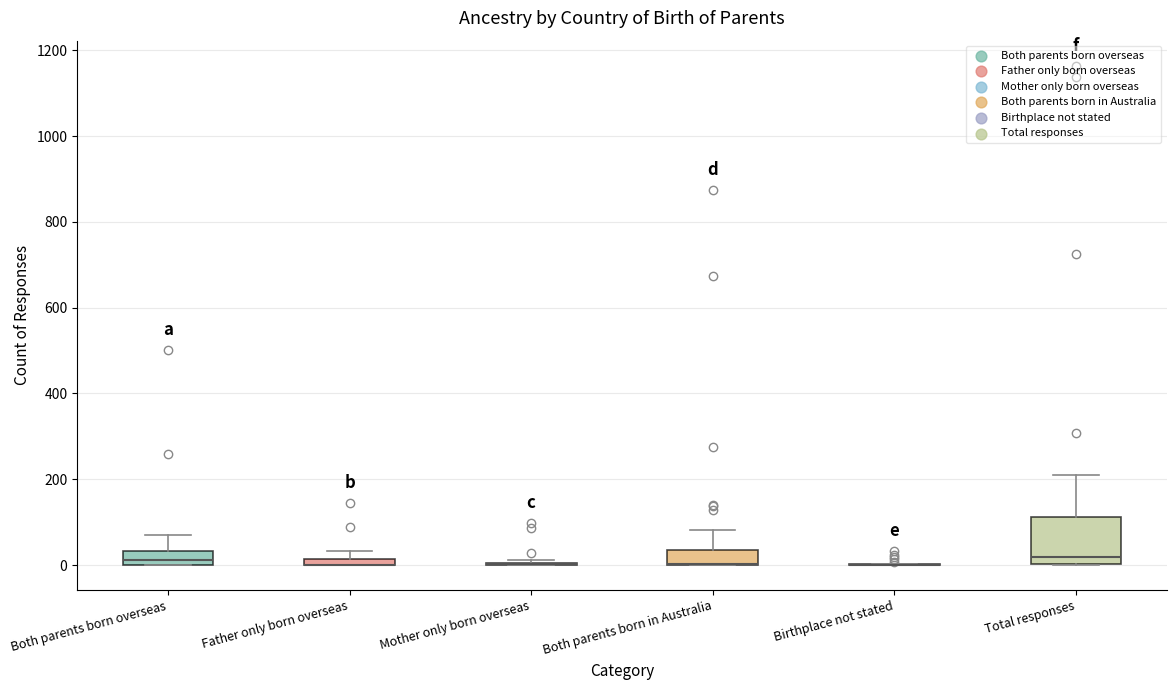

Which box is the tallest, from its lower edge to its upper edge?

Total responses